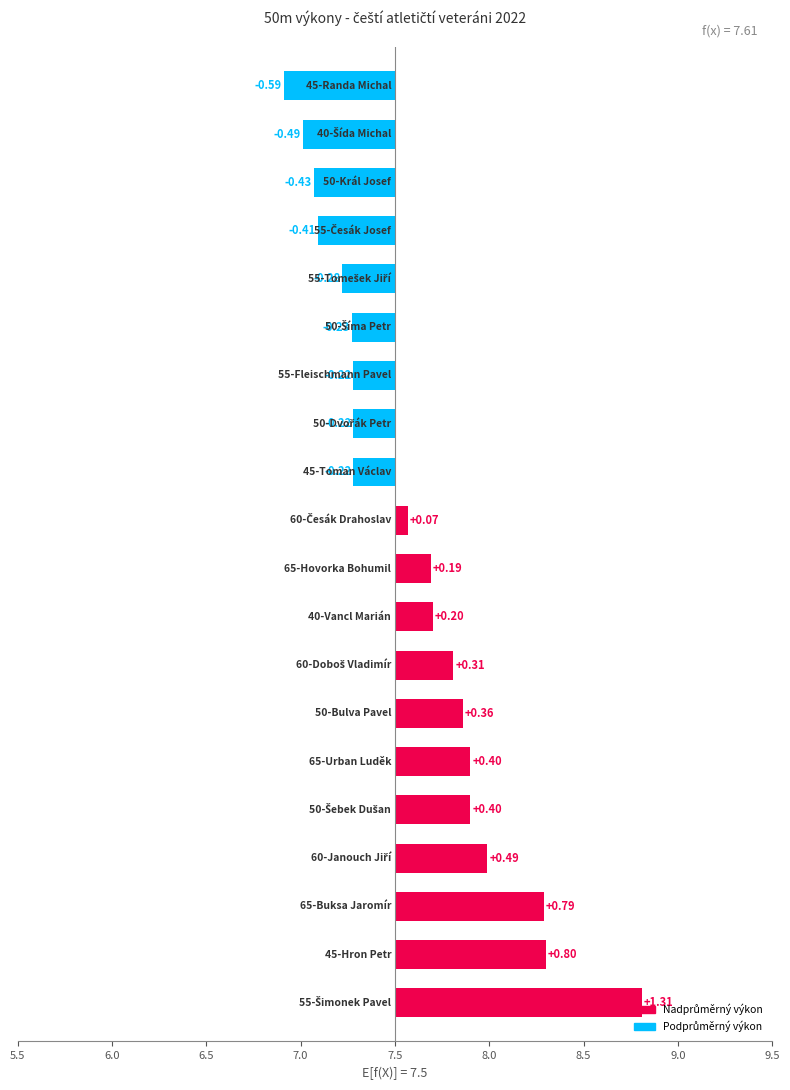

Rank the categories by value from lowest to highest.

45-Randa Michal, 40-Šída Michal, 50-Král Josef, 55-Česák Josef, 55-Tomešek Jiří, 50-Šíma Petr, 45-Toman Václav, 50-Dvořák Petr, 55-Fleischmann Pavel, 60-Česák Drahoslav, 65-Hovorka Bohumil, 40-Vancl Marián, 60-Doboš Vladimír, 50-Bulva Pavel, 50-Šebek Dušan, 65-Urban Luděk, 60-Janouch Jiří, 65-Buksa Jaromír, 45-Hron Petr, 55-Šimonek Pavel